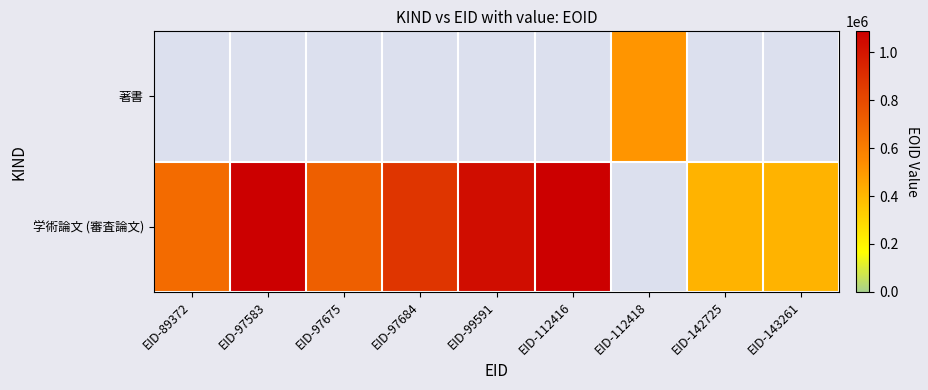

At which label does 学術論文 (審査論文) first exceed 876597?

EID-97583